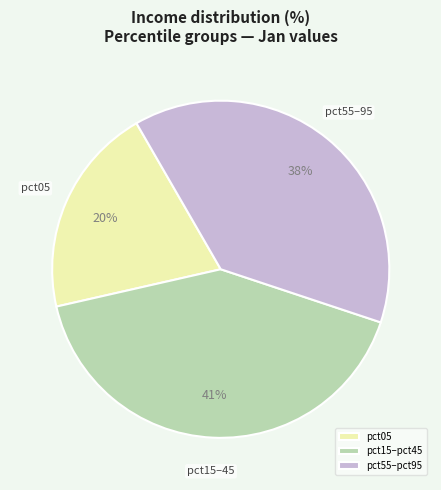

Count the number of slices in the pie.

3